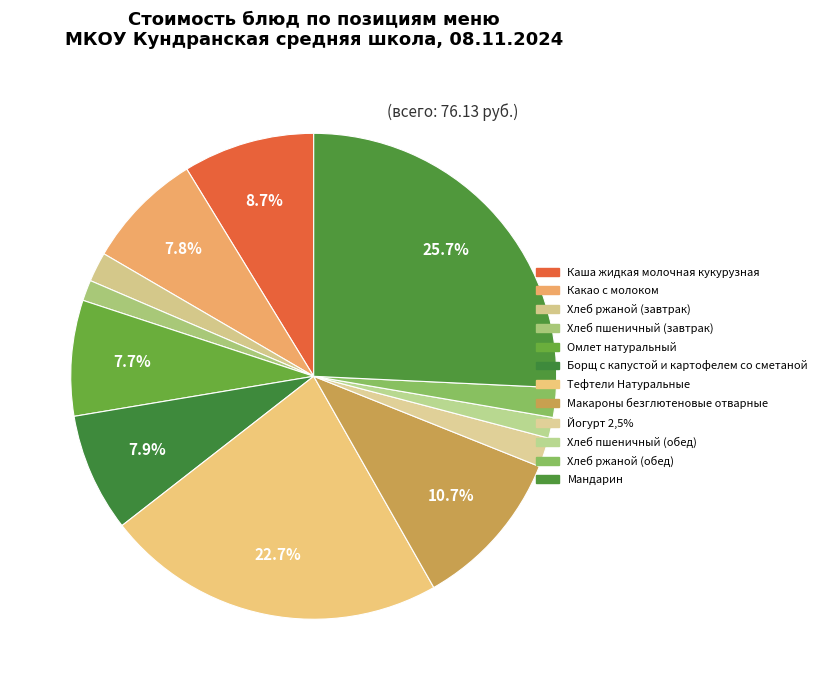

How many segments does this pie chart have?

12